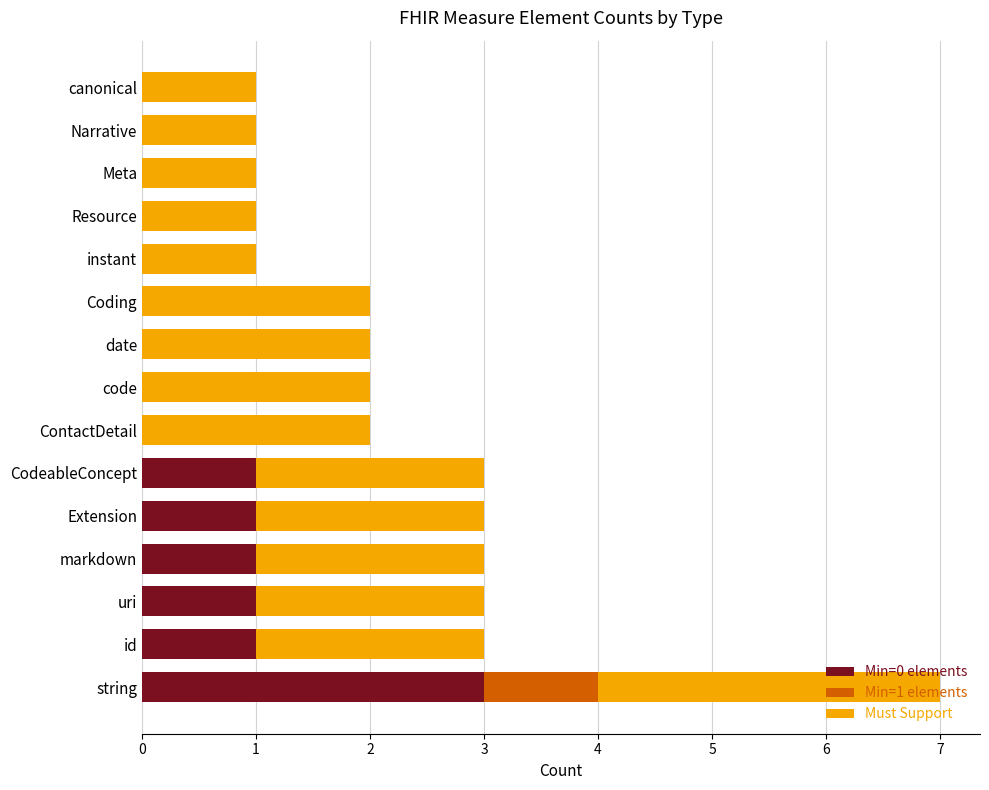

Which category has the highest value in the Min=0 elements series?

string